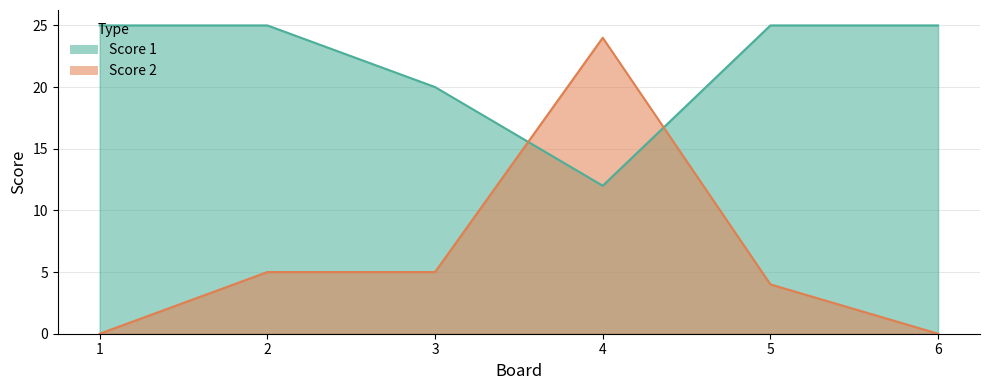

The value of Score 1 at 5 is 25. True or false?

True